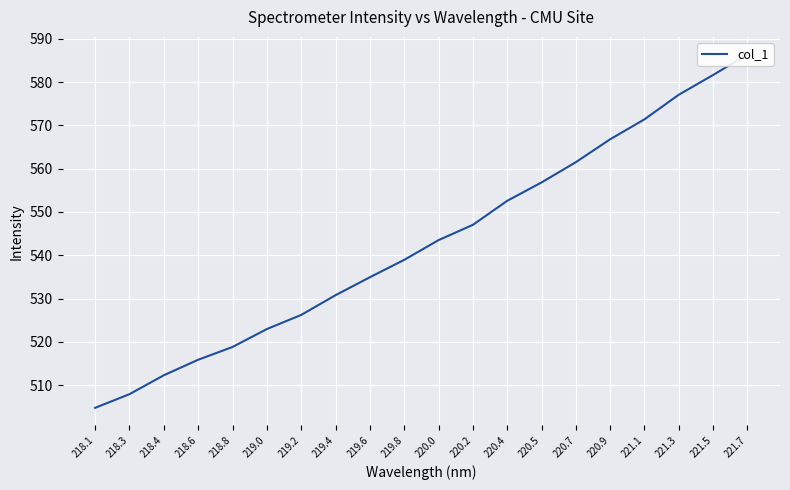

What is the label of the 20th point from the left?

221.7